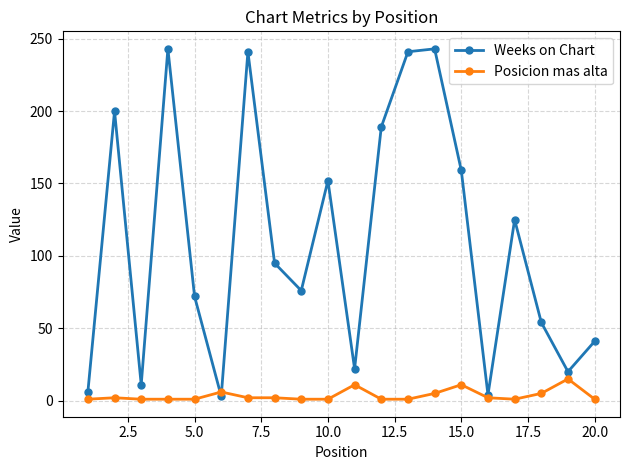

List the series in order of their peak value, highest first.

Weeks on Chart, Posicion mas alta